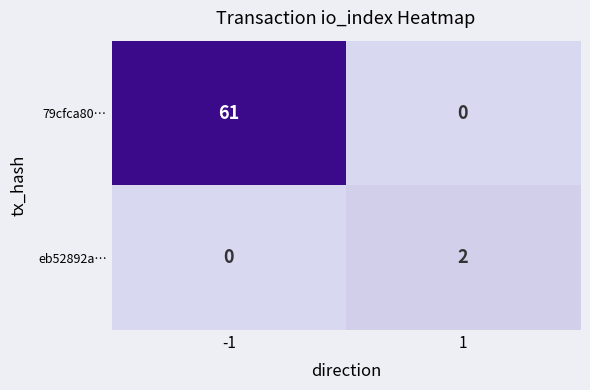

How many categories are shown in the chart?

2